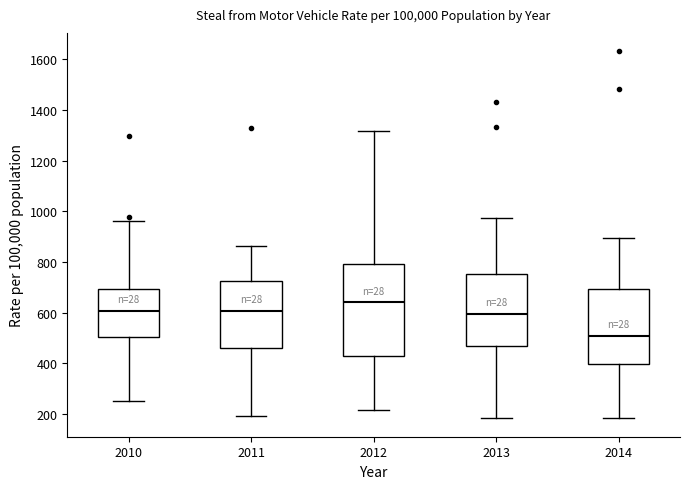

Which box is the tallest, from its lower edge to its upper edge?

2012